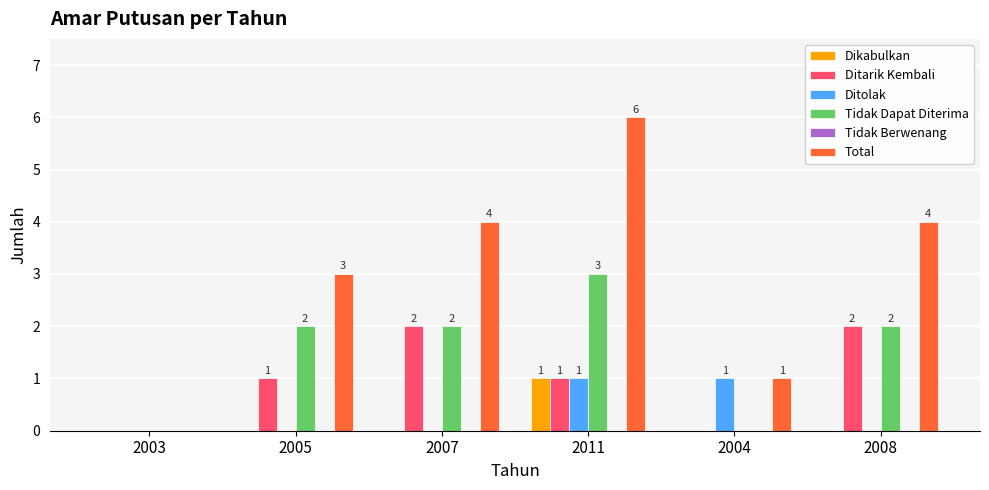

What is the highest value of the Total series?

6